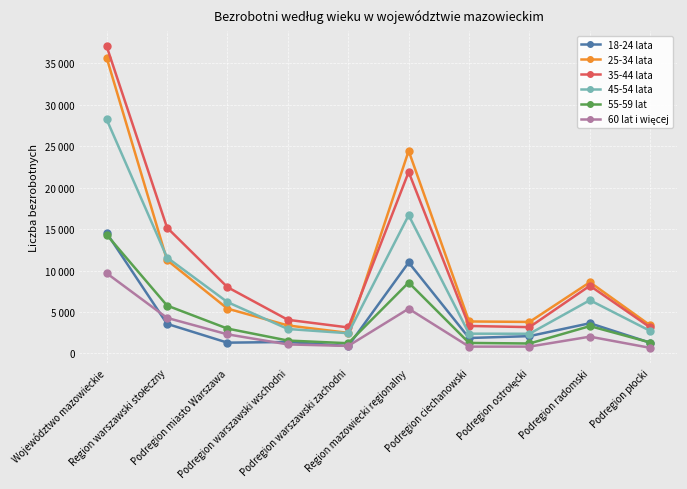

Which series has the largest range (max minus min)?

35-44 lata